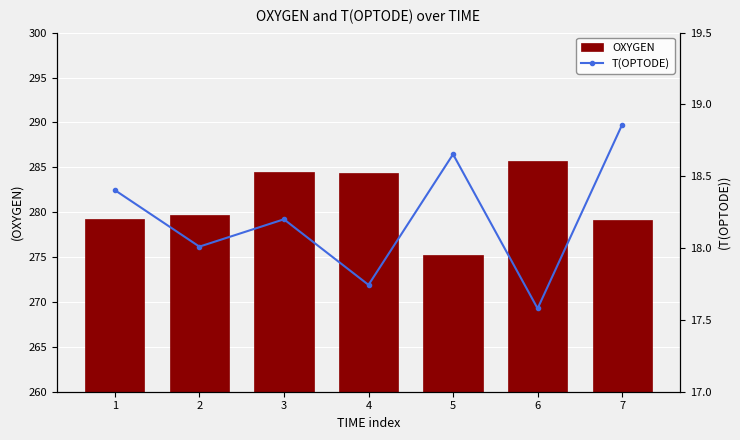

Read the OXYGEN value at 2.

279.7